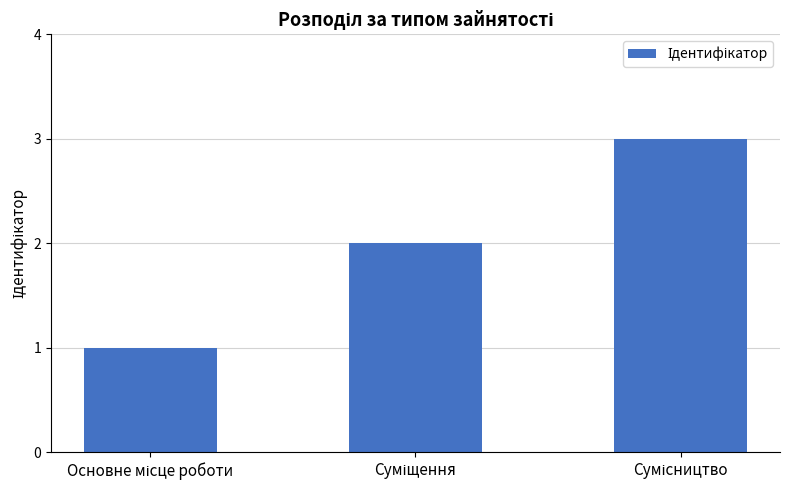

What is the value of the 3rd bar from the left?

3